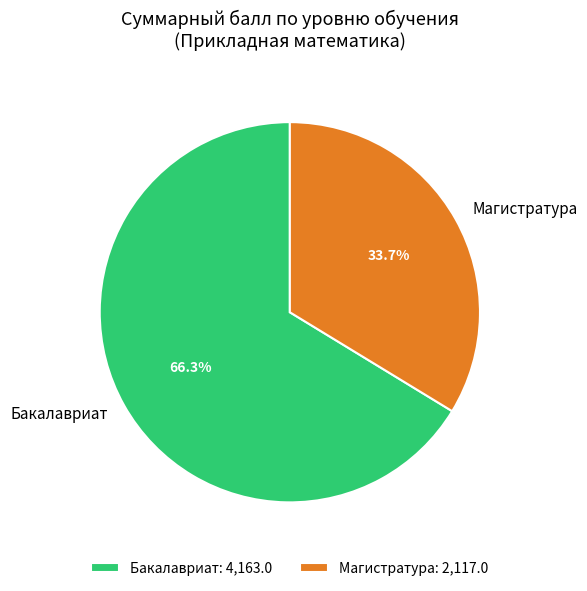

Does any single category account for the majority?

Yes